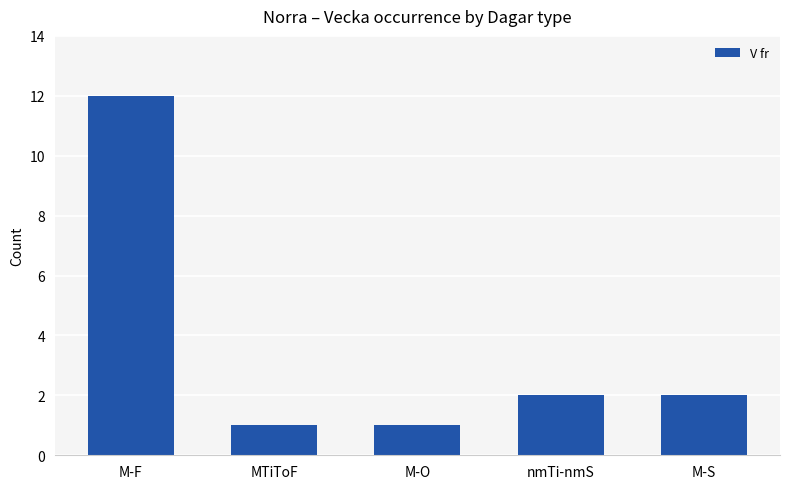

How many distinct data groups are displayed?

1